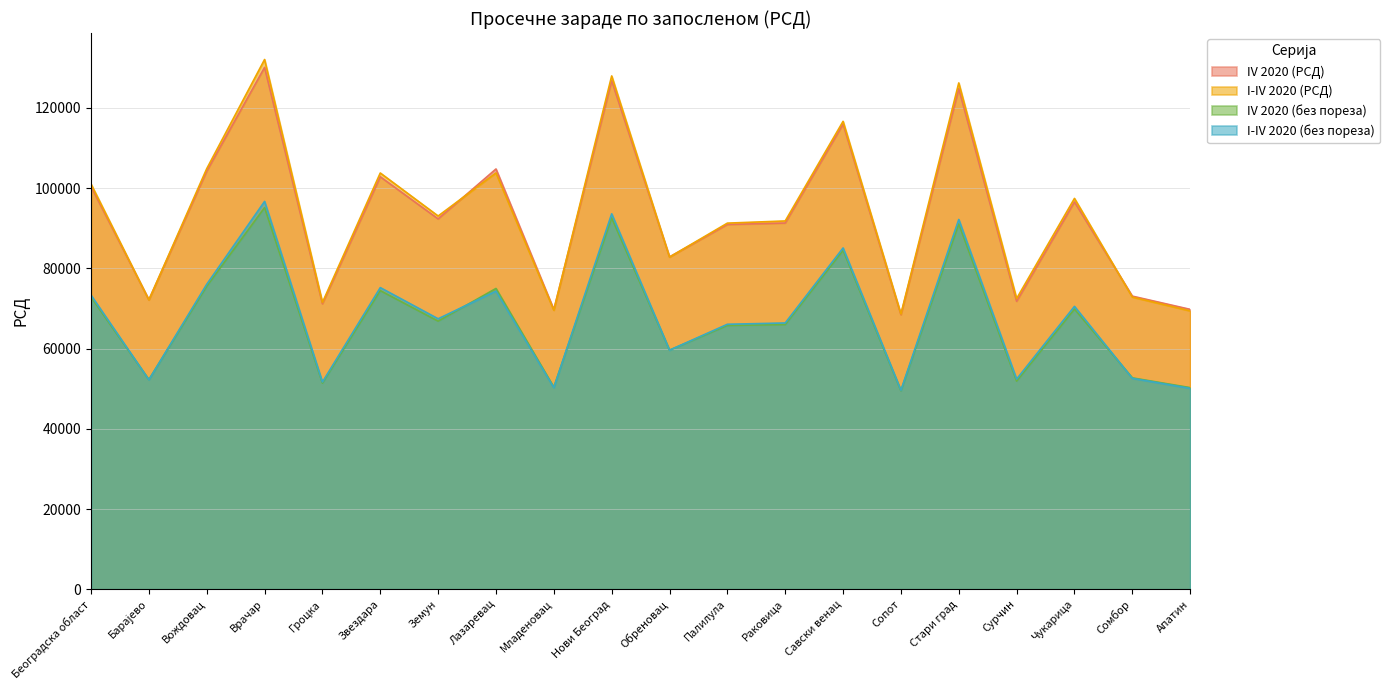

True or false: I-IV 2020 (РСД) has a value of 118245 at Гроцка.

False